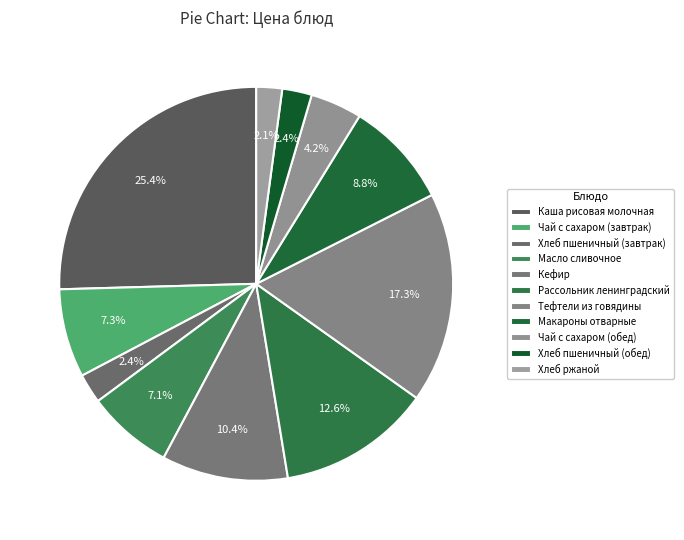

Does any single category account for the majority?

No